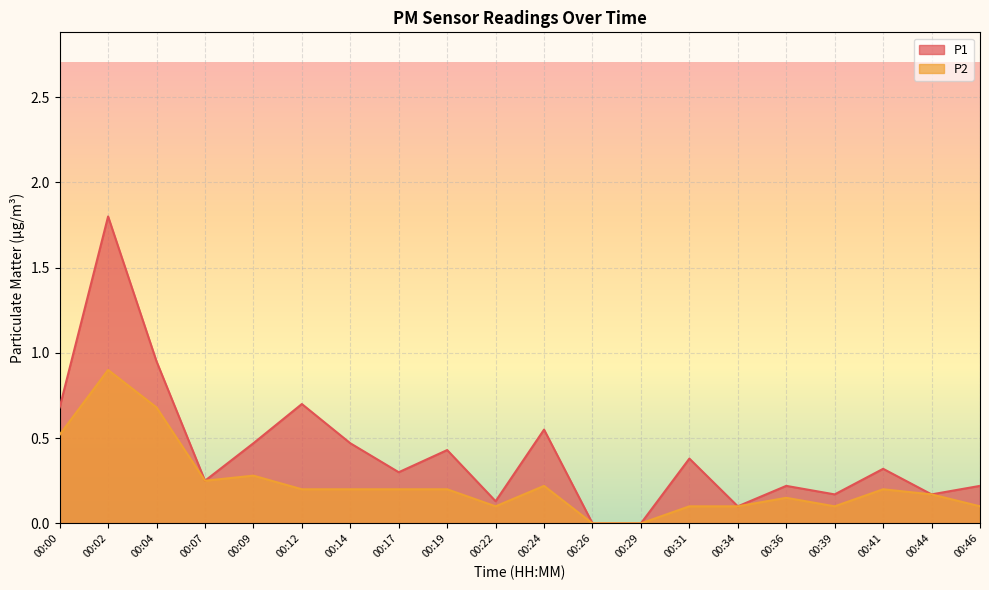

What is the sum of the P2 values at 00:02 and 00:19?

1.1